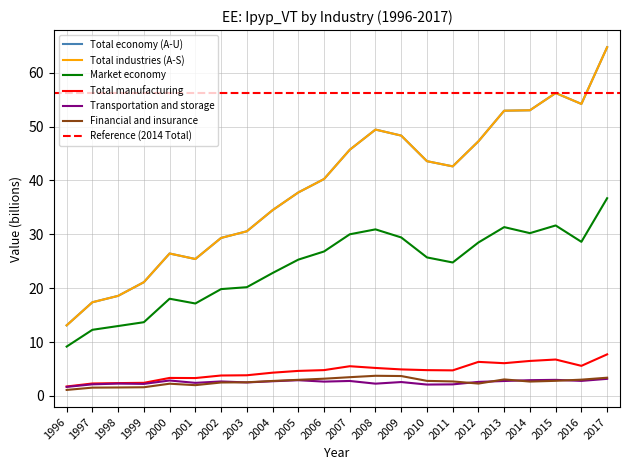

What is the difference between the highest and lowest values at 2016?

51.4